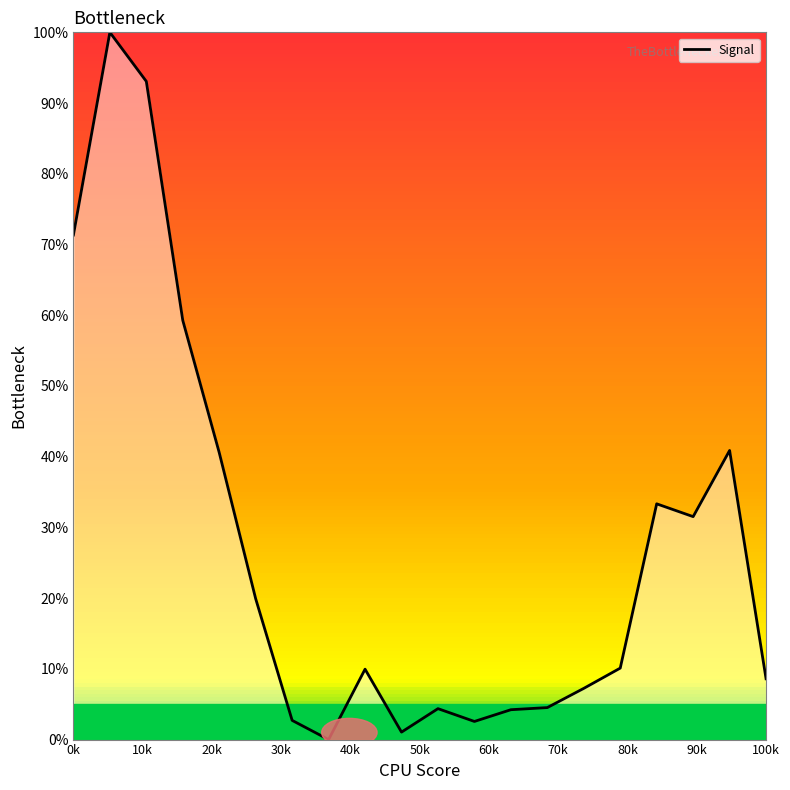

Count the number of categories in the chart.

20